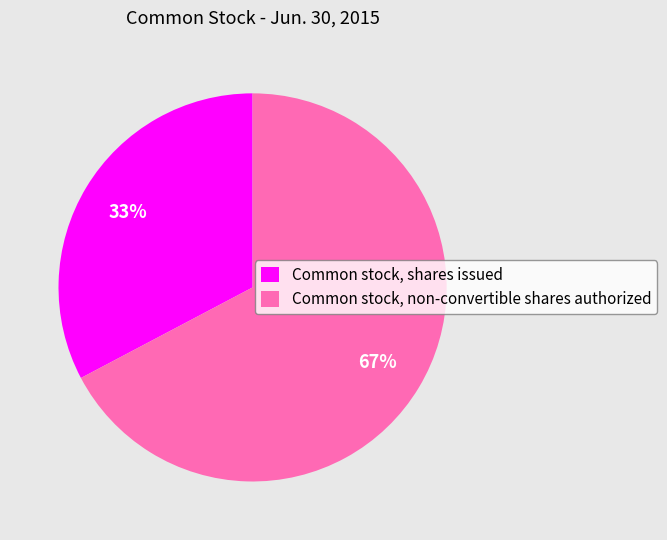

Is there any slice that represents more than half of the pie?

Yes